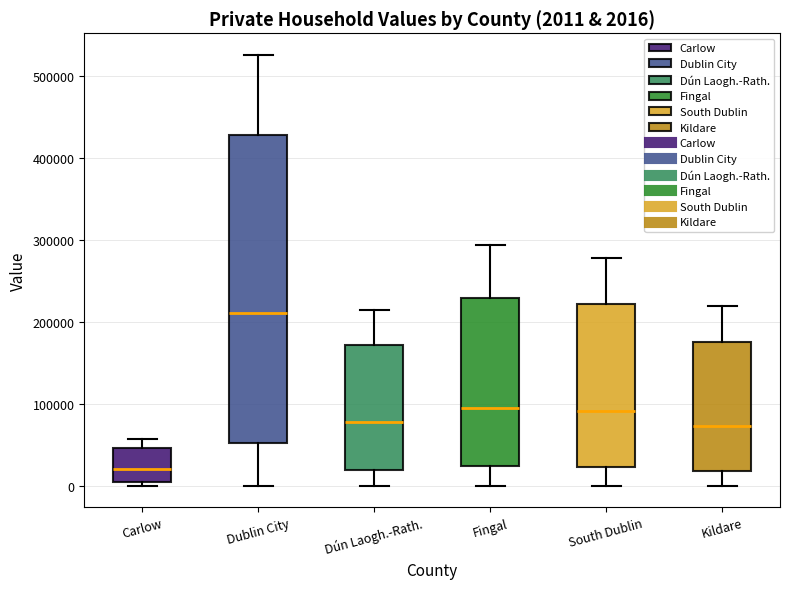

Which box has the lowest median line?

Carlow